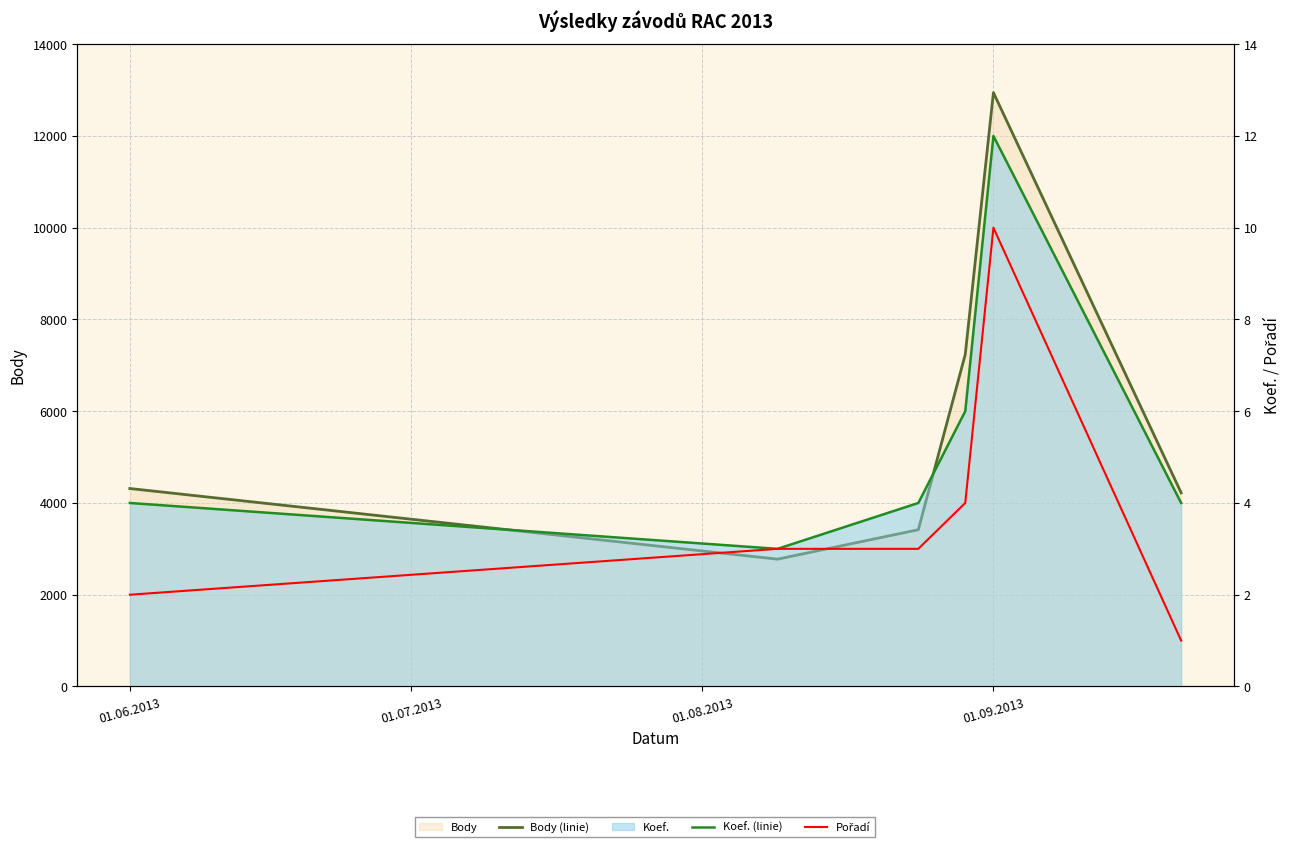

Rank the series at 01.07.2013 from highest to lowest value.

Body (linie), Koef. (linie), Pořadí